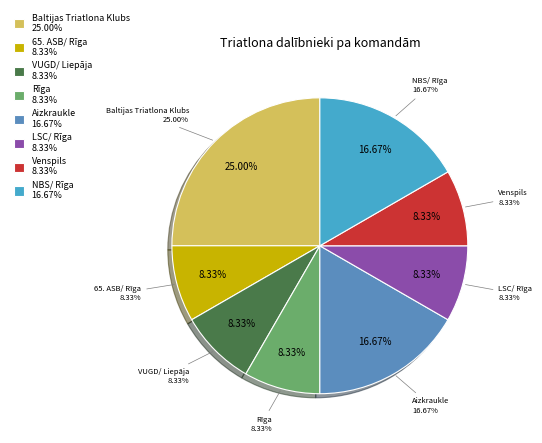

Count the number of slices in the pie.

8